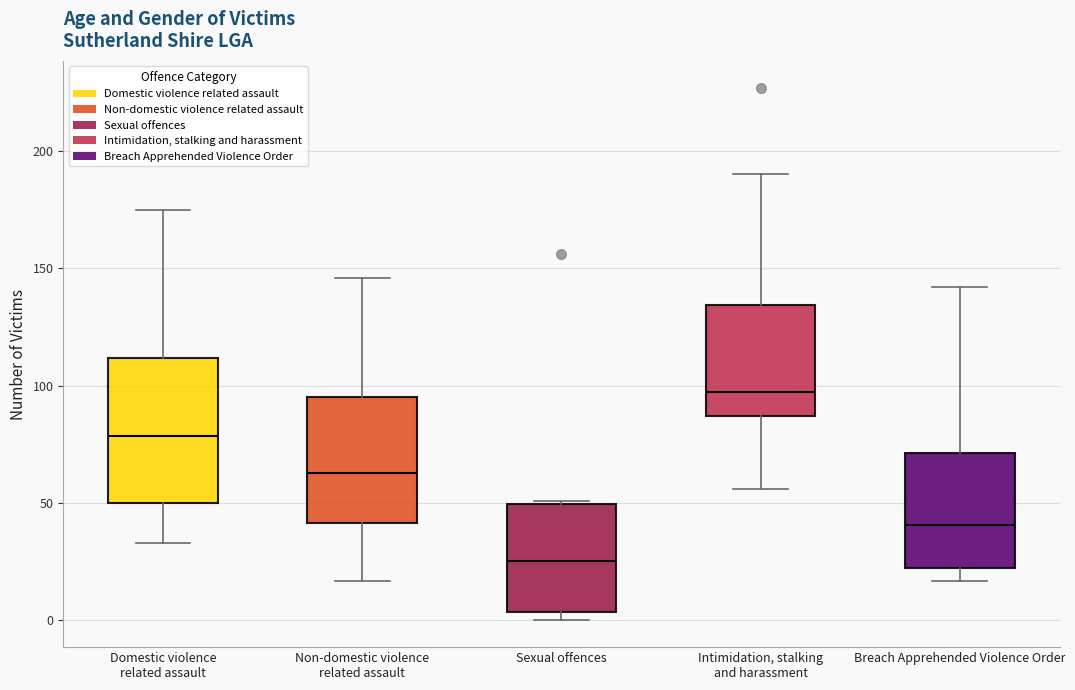

Reading left to right, read every box against the y-axis: the position of its median line, the range the box covers, and the ends of its whiskers. The values are not printed on the chart, so give them approximately, as read against the axis.

Domestic violence related assault: median 80, box 50 to 110, whiskers 35 to 175
Non-domestic violence related assault: median 65, box 40 to 95, whiskers 15 to 145
Sexual offences: median 25, box 5 to 50, whiskers 0 to 50
Intimidation, stalking and harassment: median 100, box 85 to 135, whiskers 55 to 190
Breach Apprehended Violence Order: median 40, box 25 to 70, whiskers 15 to 140